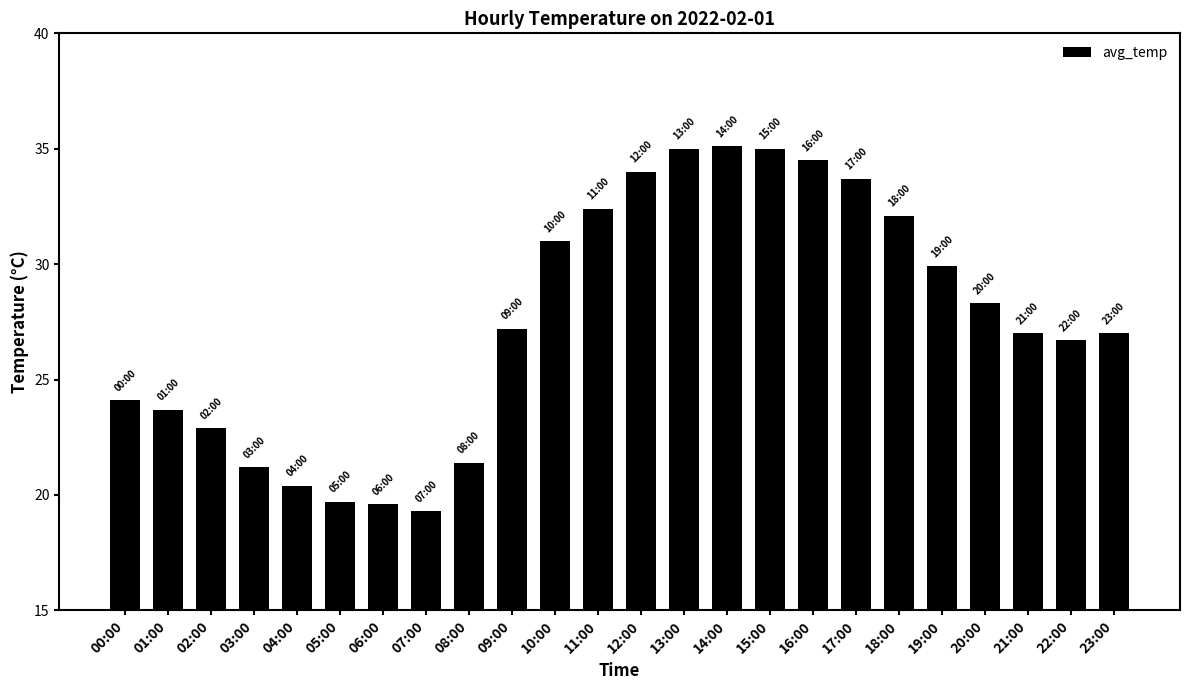

Between 02:00 and 20:00, which is larger?

20:00